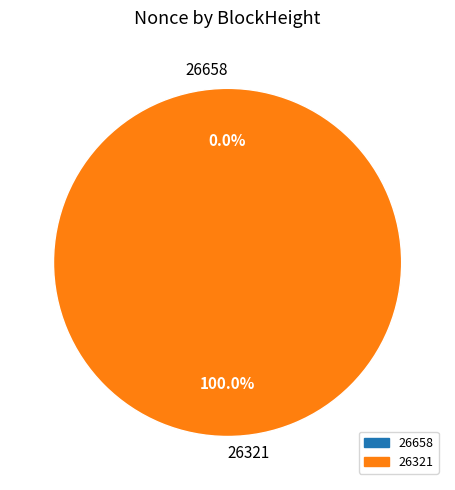

To the nearest percent, what is the average slice percentage?

50%